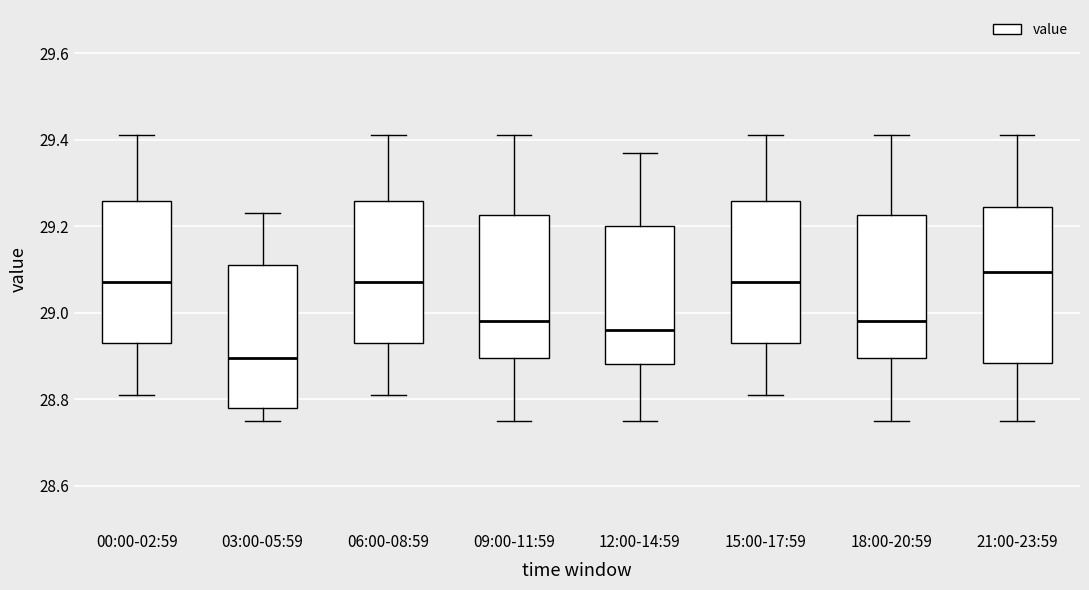

Which box is the tallest, from its lower edge to its upper edge?

21:00-23:59